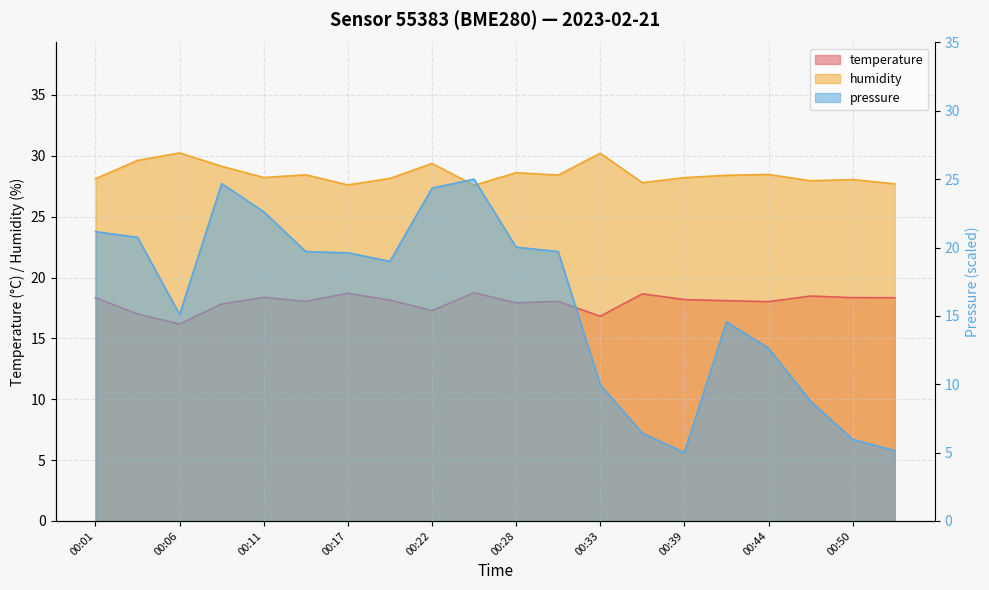

What is the difference between the highest and lowest values at 00:17?

8.9